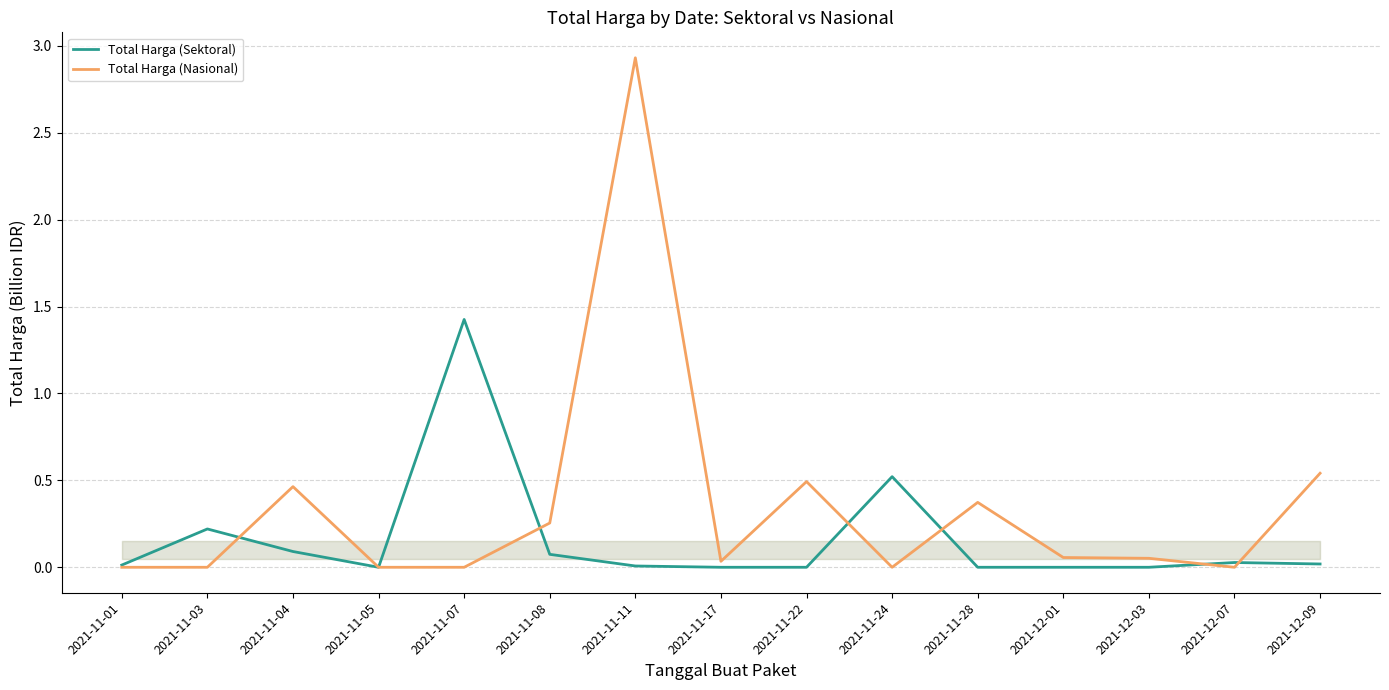

What position from the right is 2021-11-24?

6